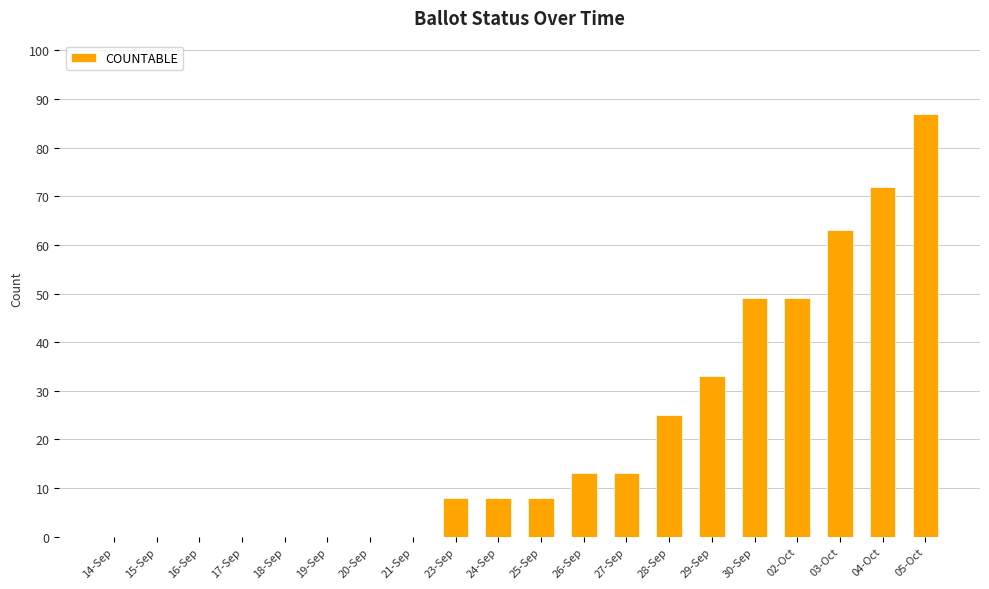

What is the sum of the values at 30-Sep and 17-Sep?

49